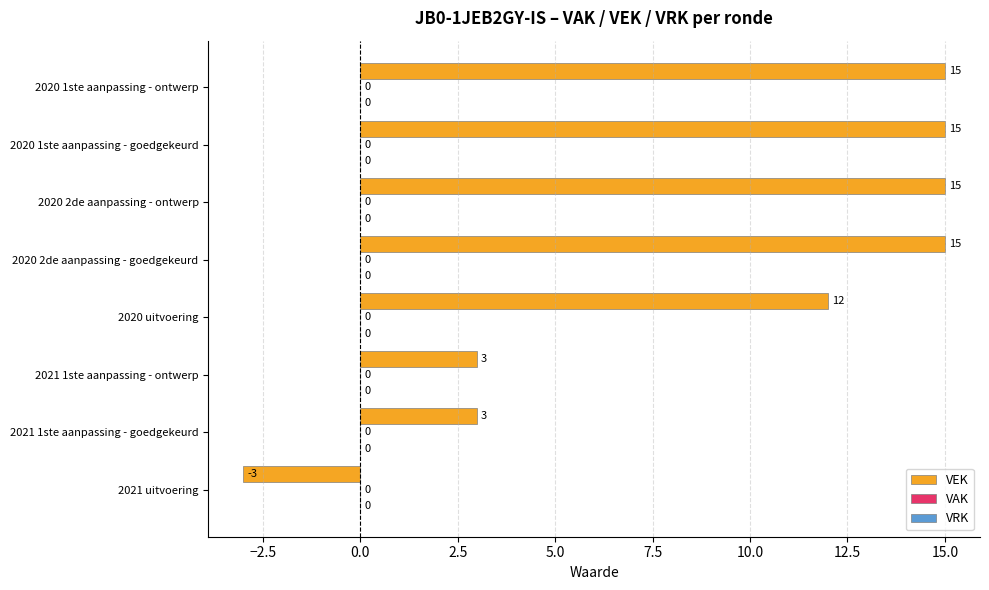

Does the chart contain any negative values?

Yes